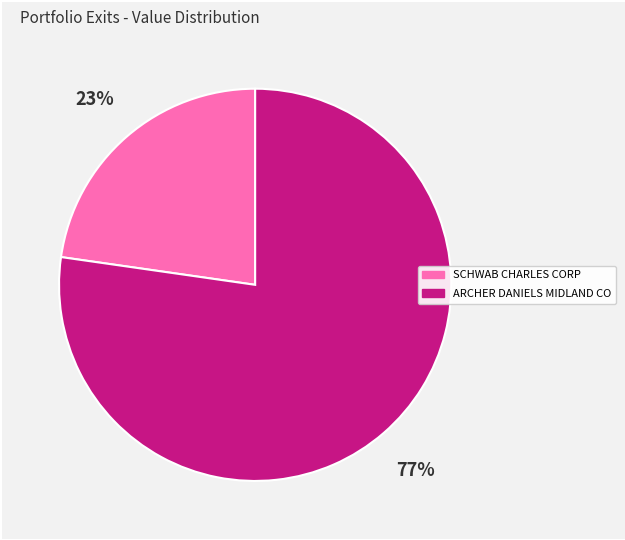

Combined, do ARCHER DANIELS MIDLAND CO and SCHWAB CHARLES CORP account for over 50%?

Yes